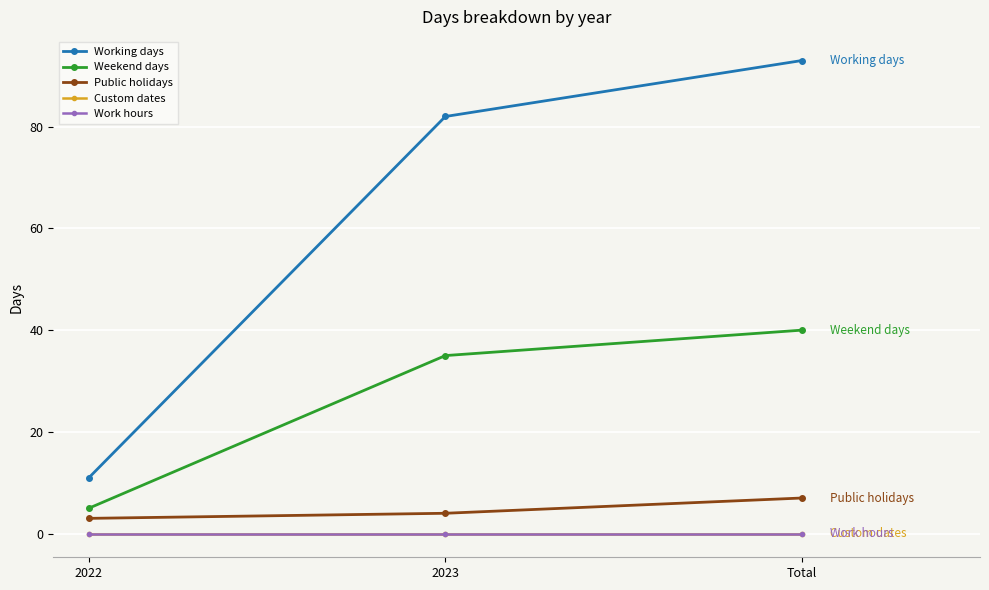

What is the sum of all Weekend days values?

80